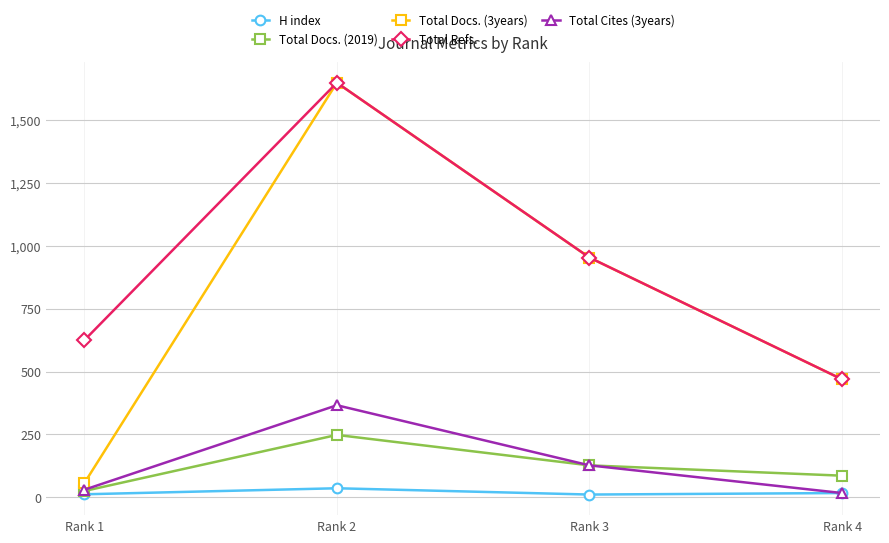

List the labels in order of Total Docs. (2019) value, largest first.

Rank 2, Rank 3, Rank 4, Rank 1